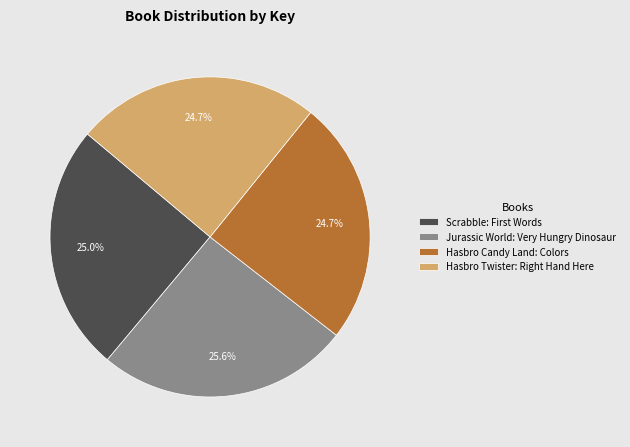

What portion of the pie excludes Hasbro Candy Land: Colors?

75.3%